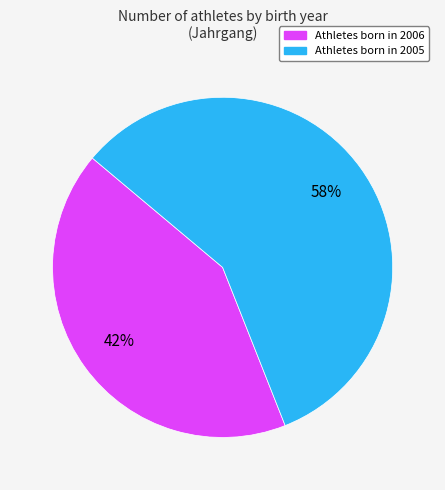

Is there any slice that represents more than half of the pie?

Yes